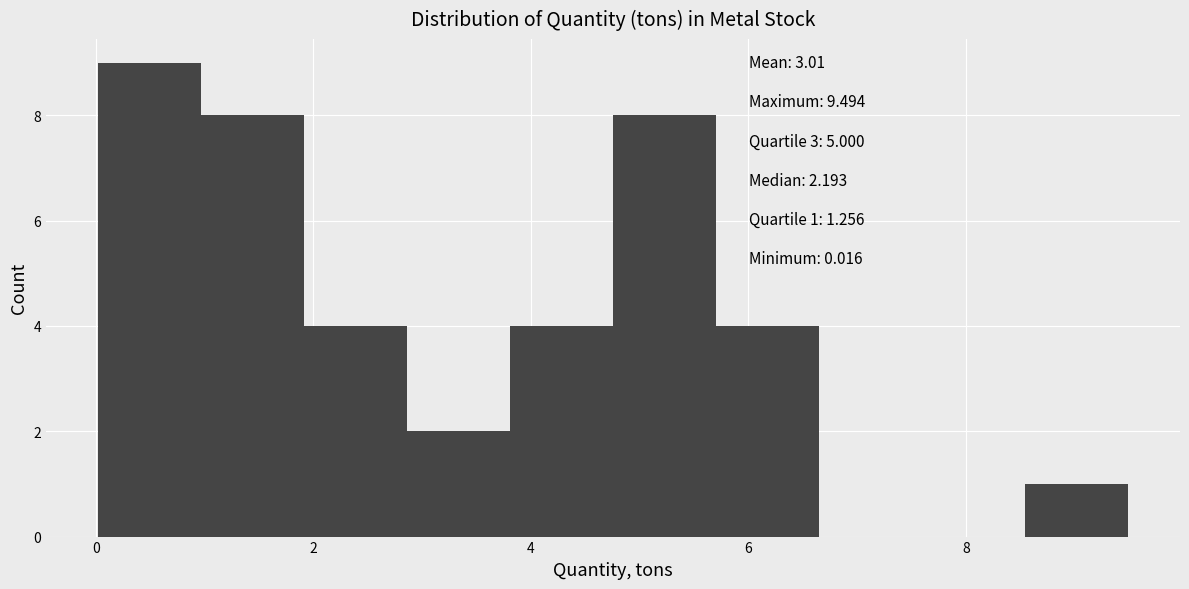

Over which range of the x-axis is the bar tallest?

0.0 to 1.0